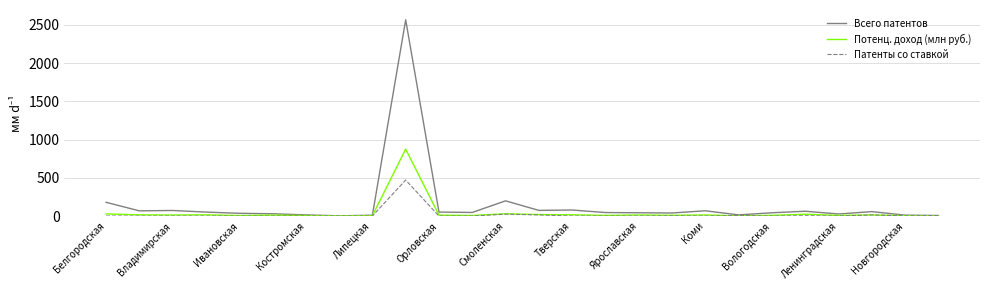

Which series has the widest spread of values?

Всего патентов